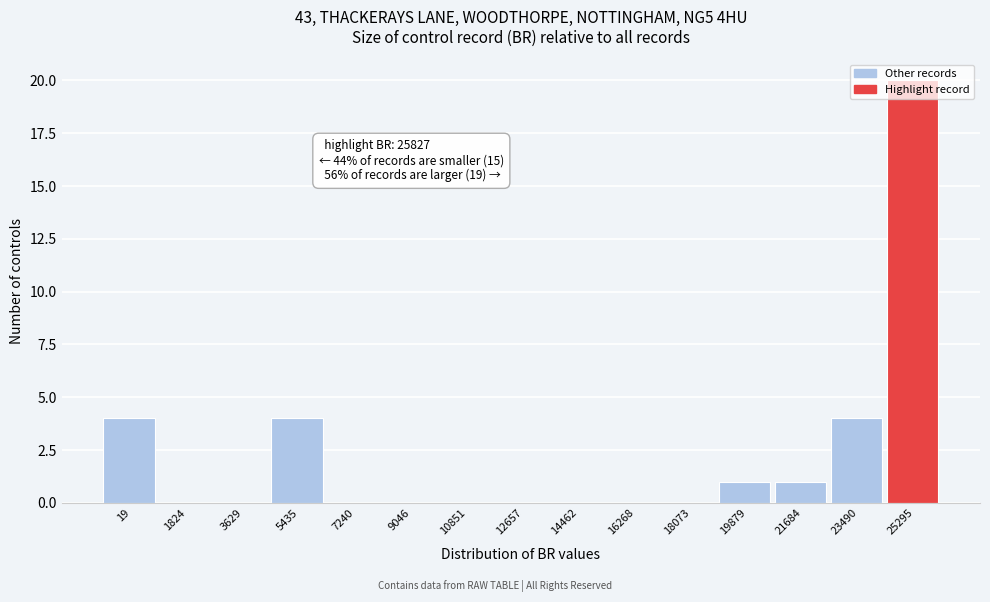

What is the change in value from 19 to 1824?

-4